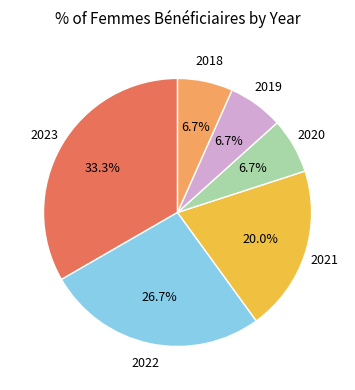

Count the number of slices in the pie.

6